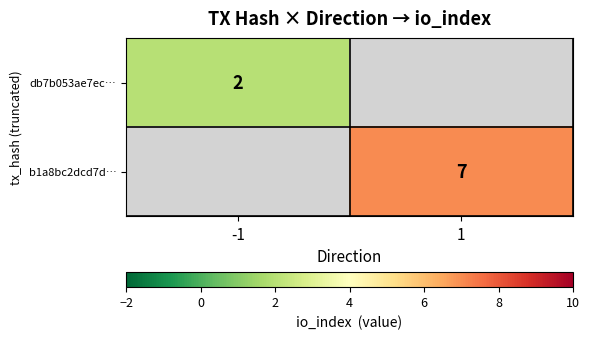

Is it true that db7b053ae7ec… equals 0.9 at -1?

False